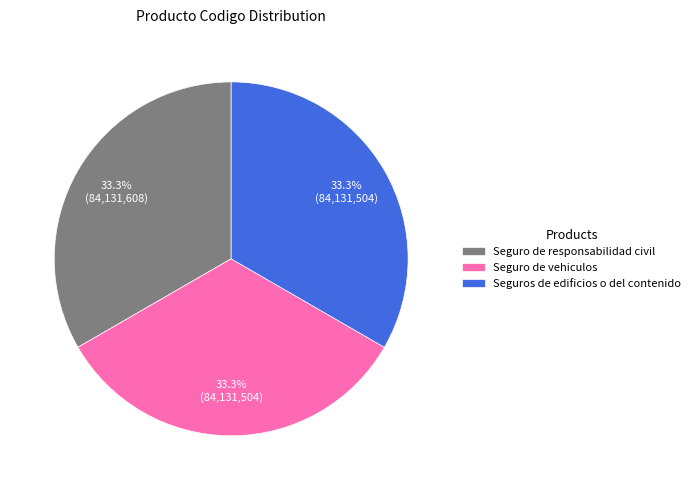

To the nearest percent, what is the average slice percentage?

33%